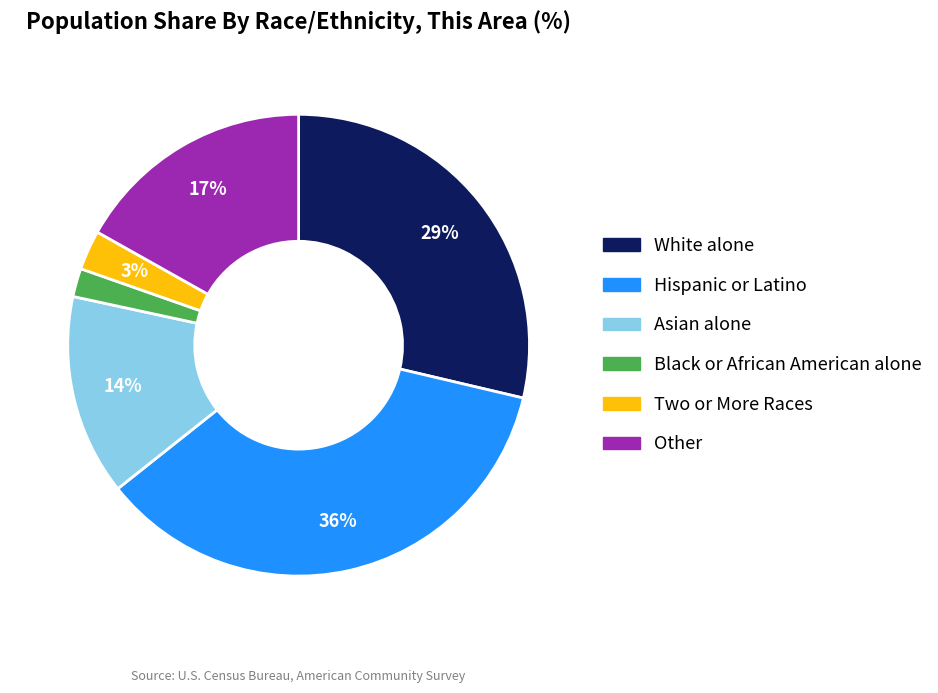

How many slices are in this pie chart?

6